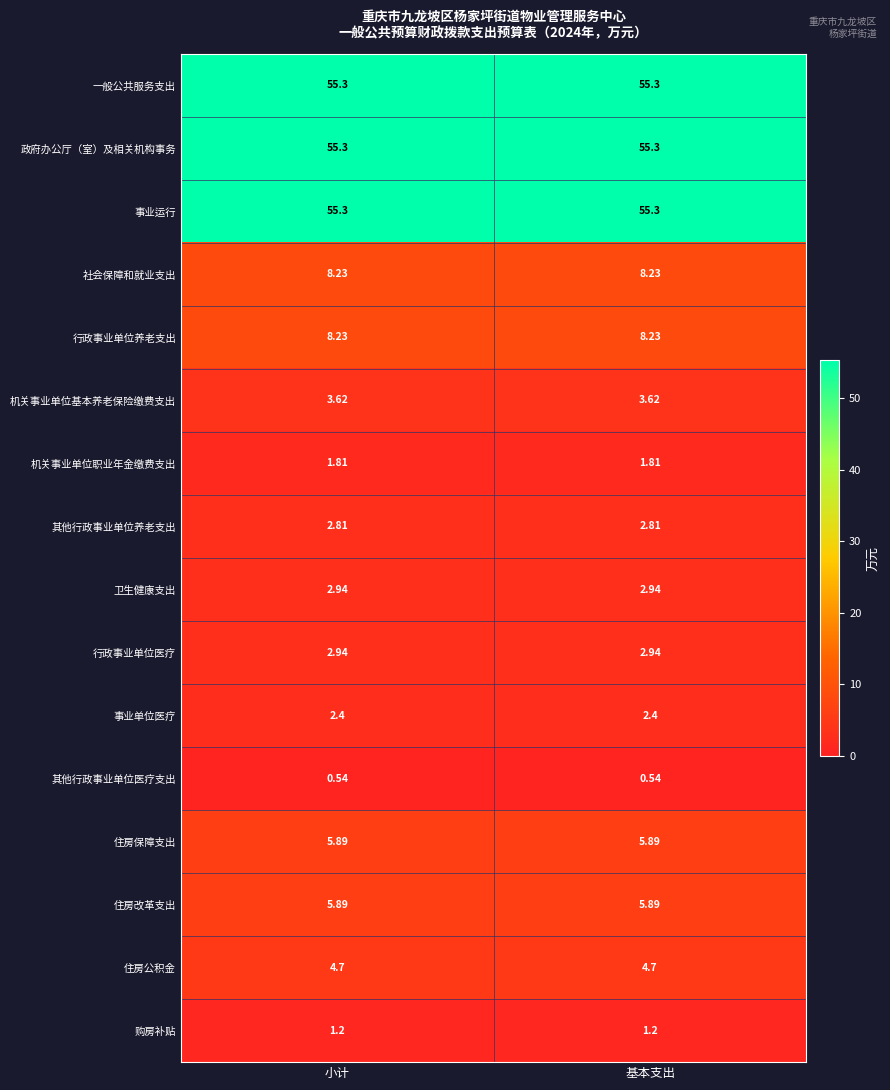

Count the number of categories in the chart.

2